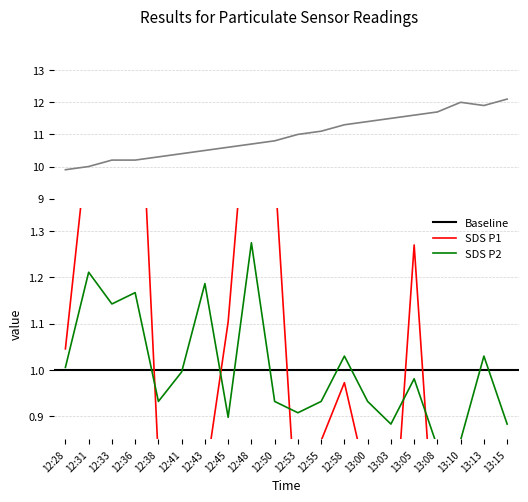

Which category has the highest value in the SDS_P2 series?

12:48